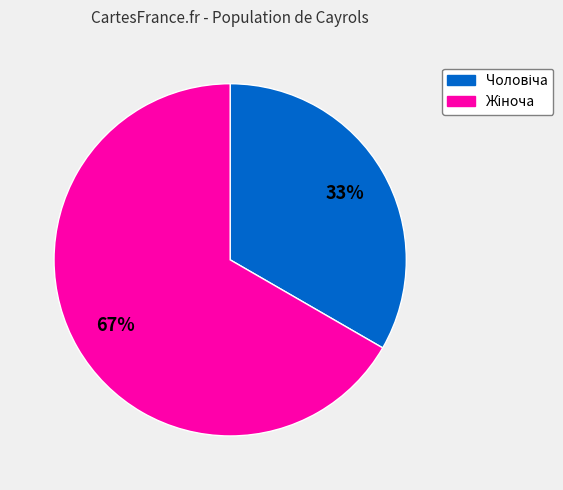

Does any single category account for the majority?

Yes